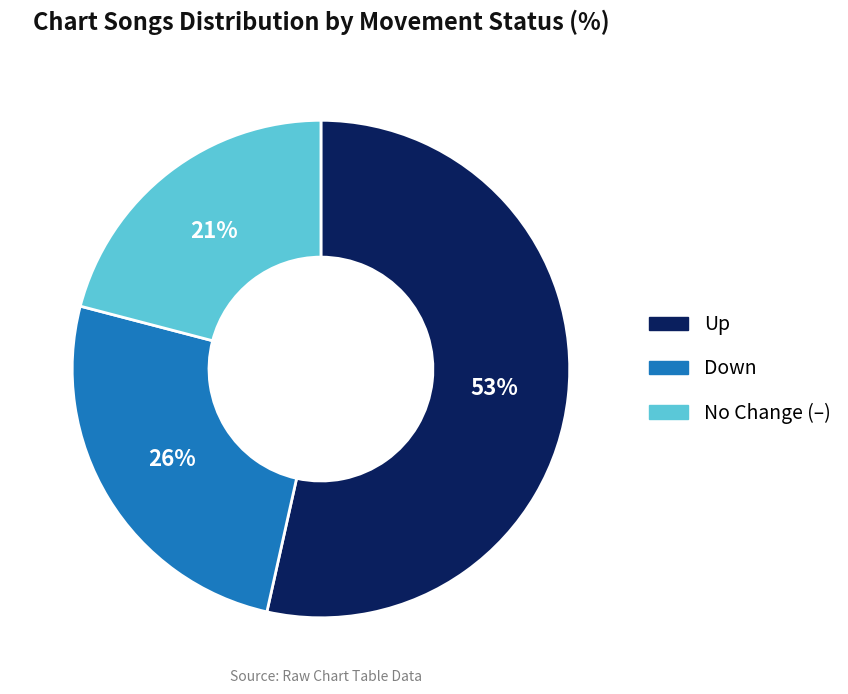

Does any single category account for the majority?

Yes